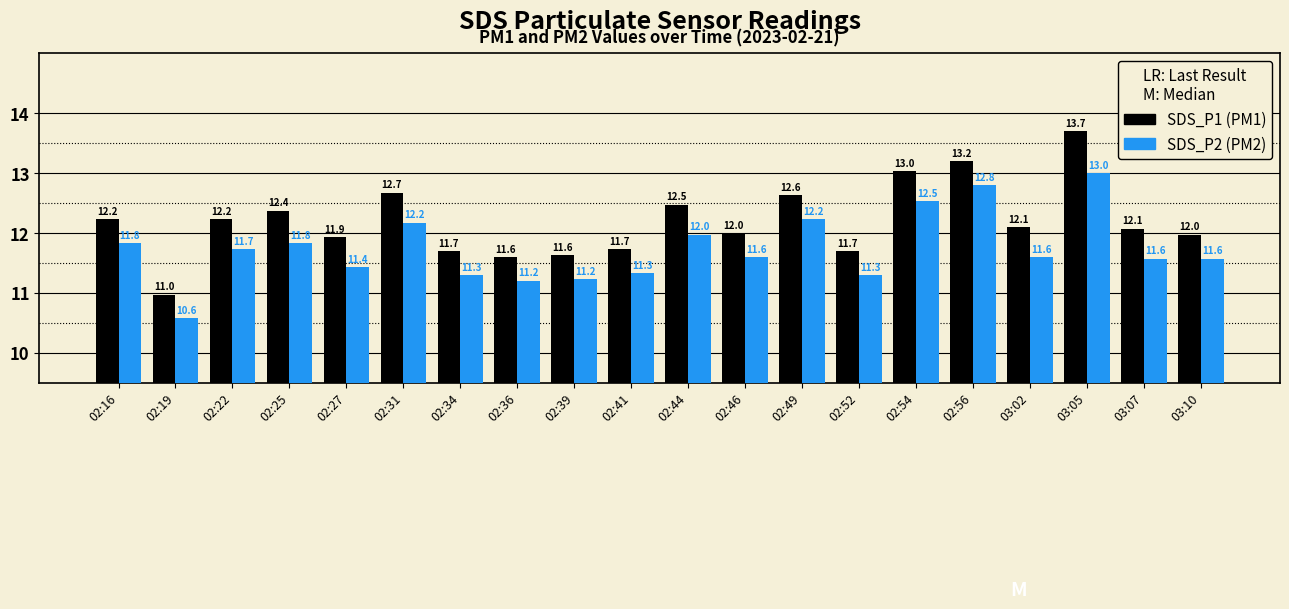

At which category is the sum across all series the highest?

03:05